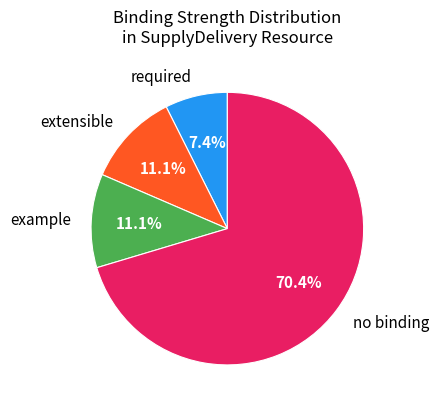

Is there any slice that represents more than half of the pie?

Yes